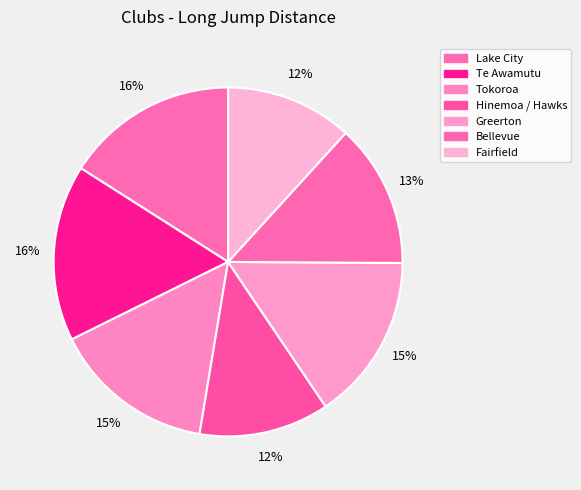

To the nearest percent, what is the average slice percentage?

14%